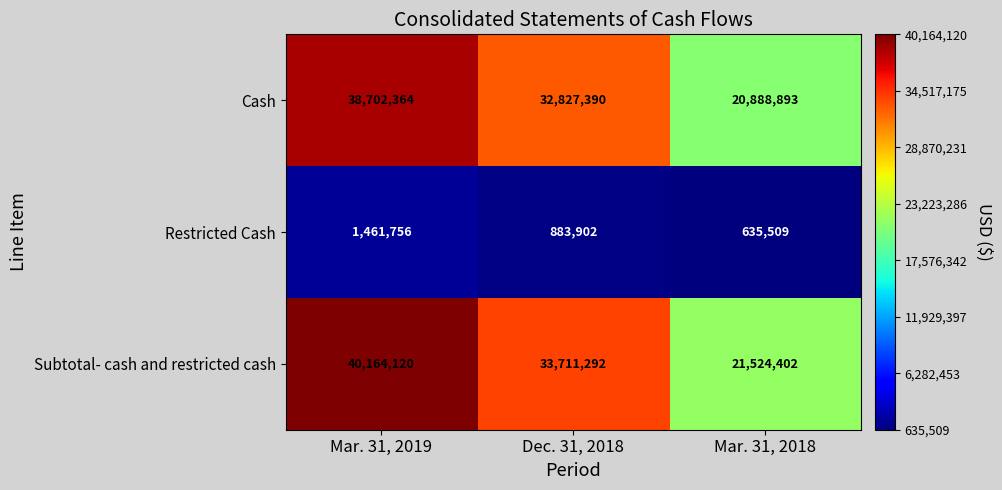

Which series has the widest spread of values?

Subtotal- cash and restricted cash